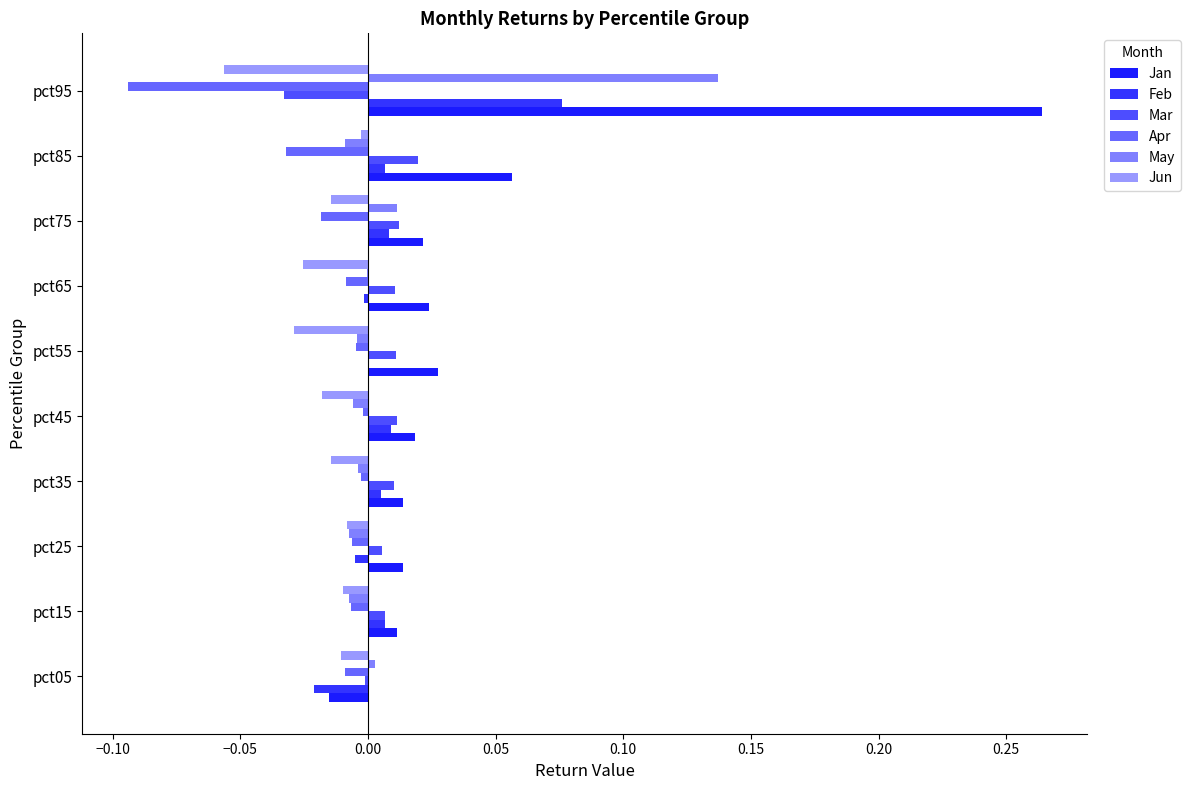

How many values in Jan are above zero?

9